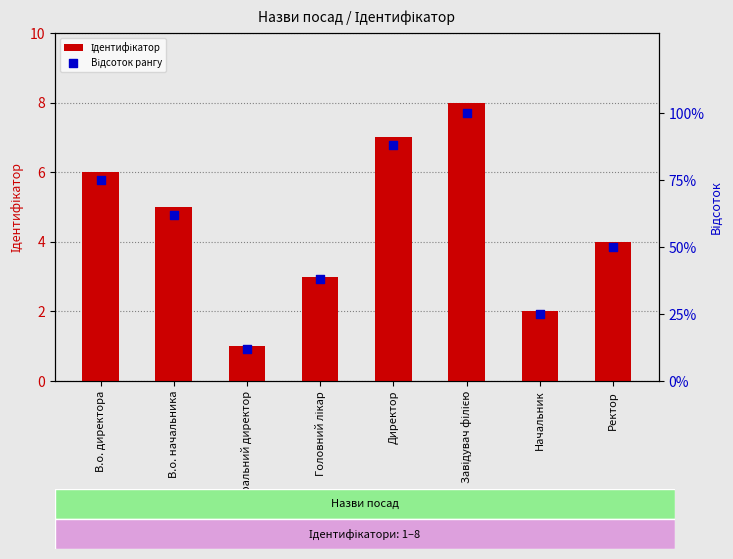

Is the value of Відсоток рангу at В.о. директора greater than the value of Ідентифікатор at Ректор?

Yes